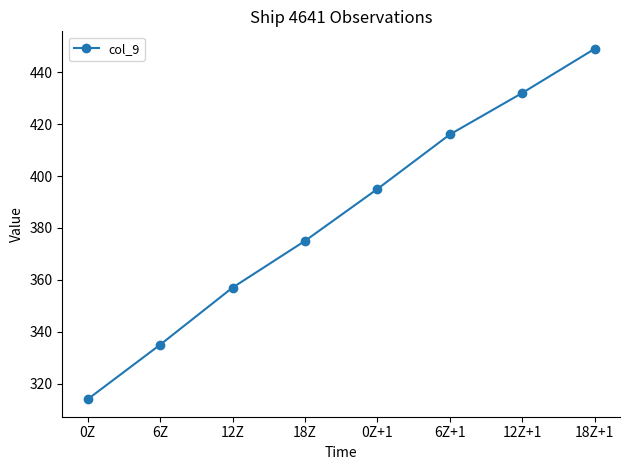

What is the approximate value at 18Z+1?

449